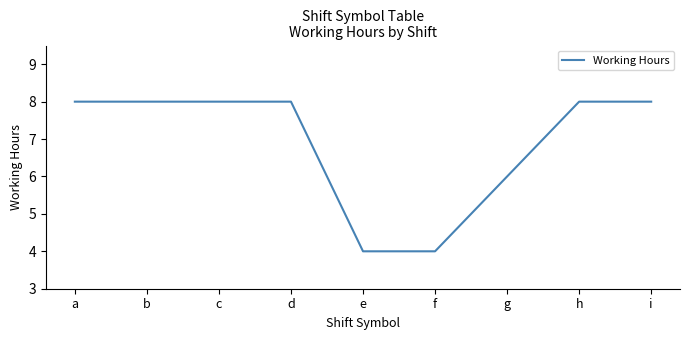

What is the minimum value shown in the chart?

4.0